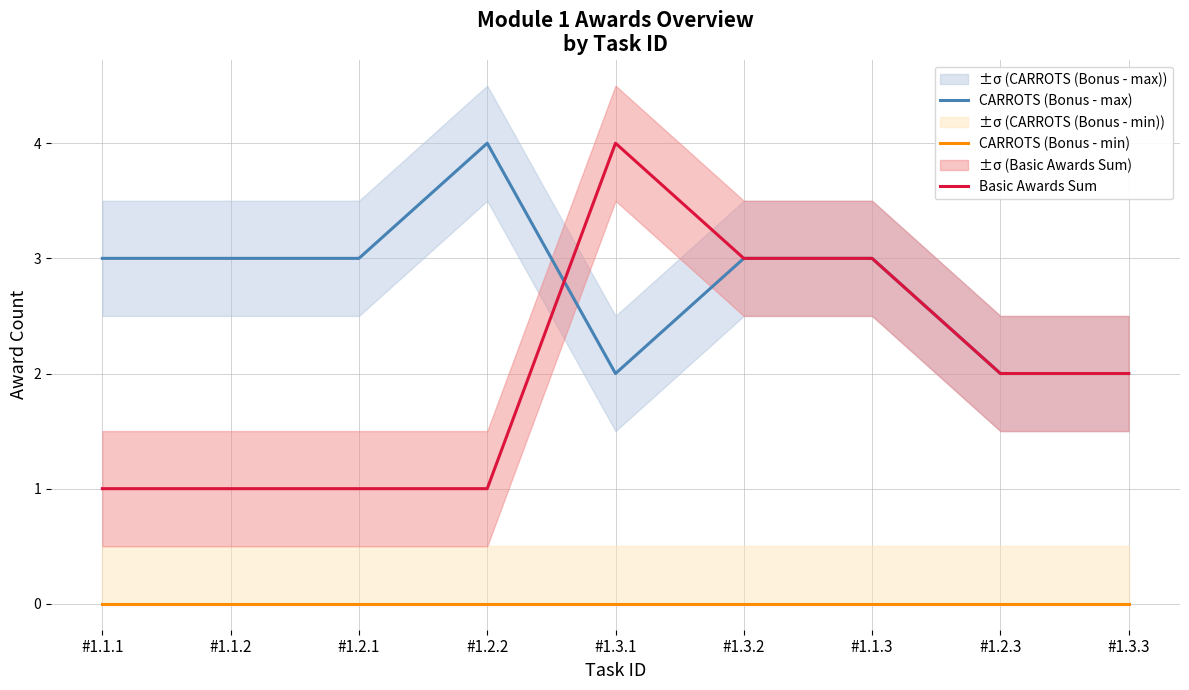

Which series has the largest range (max minus min)?

Basic Awards Sum